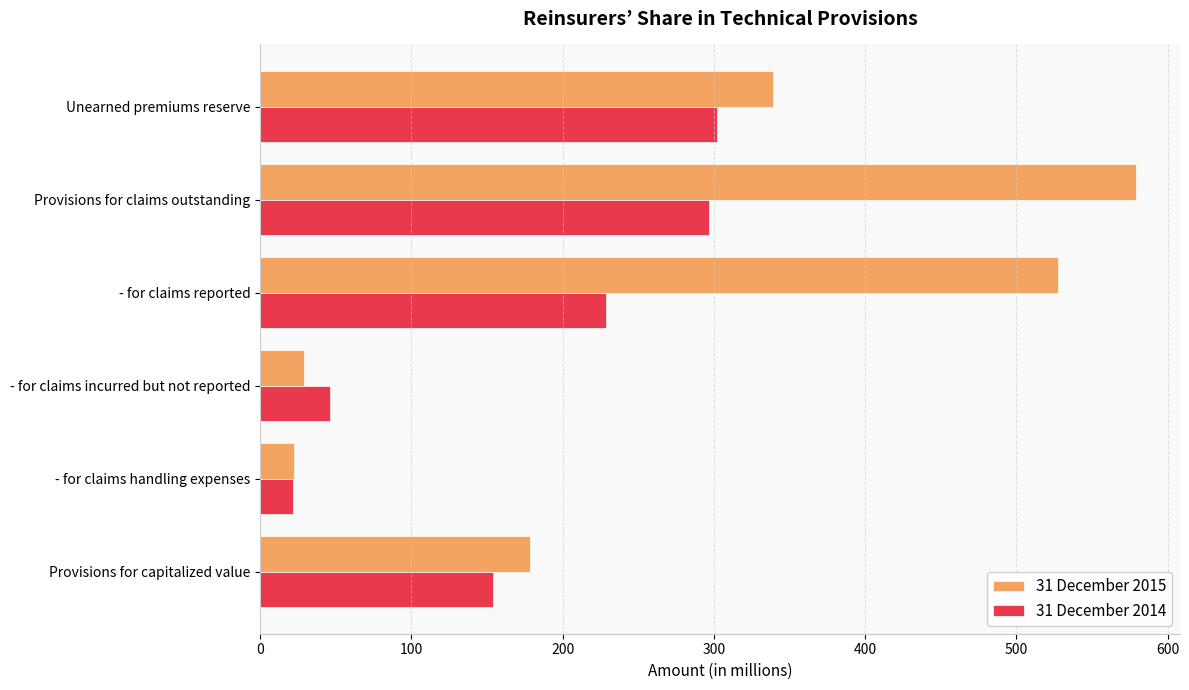

How many distinct data groups are displayed?

2